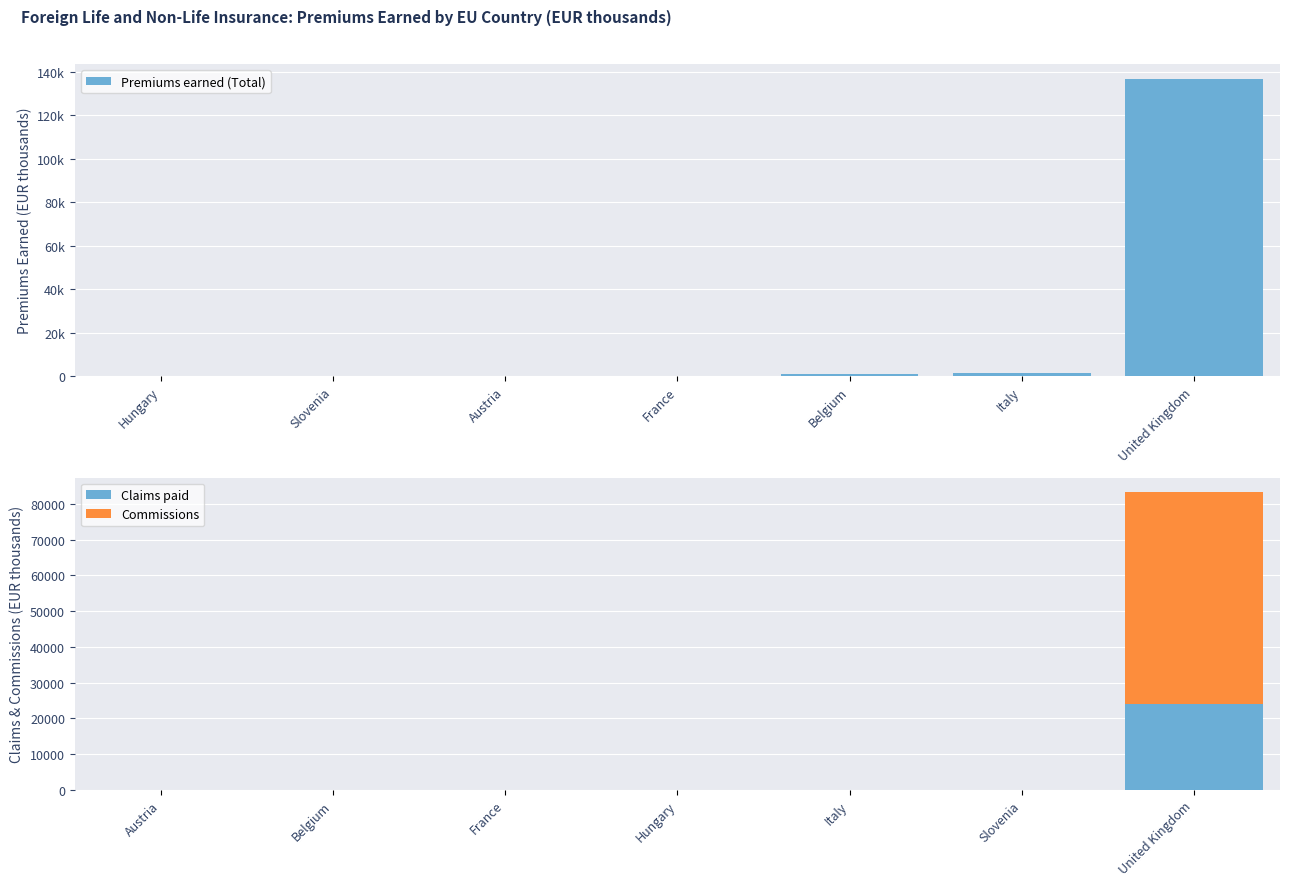

At how many categories does at least one series exceed 27189?

1